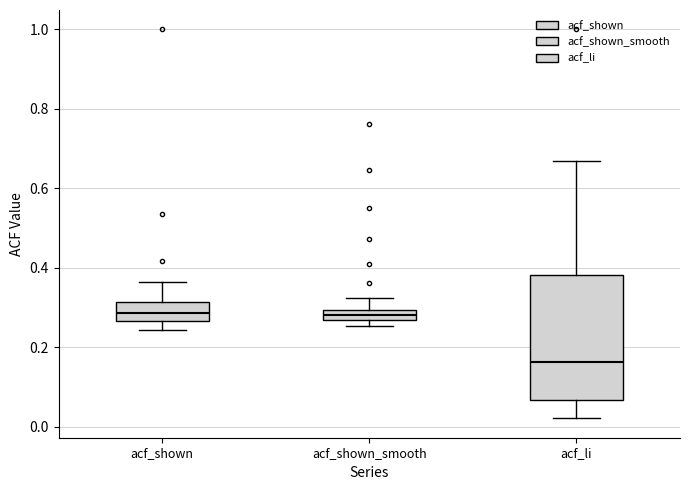

Which box's median line is the lowest?

acf_li